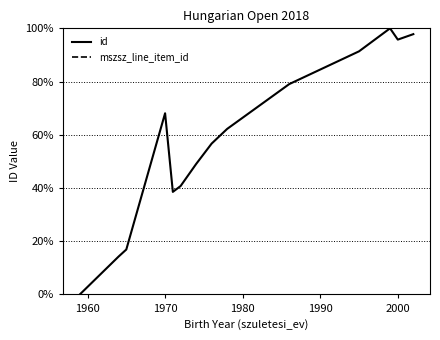

How many interior local valleys does the id series have?

2